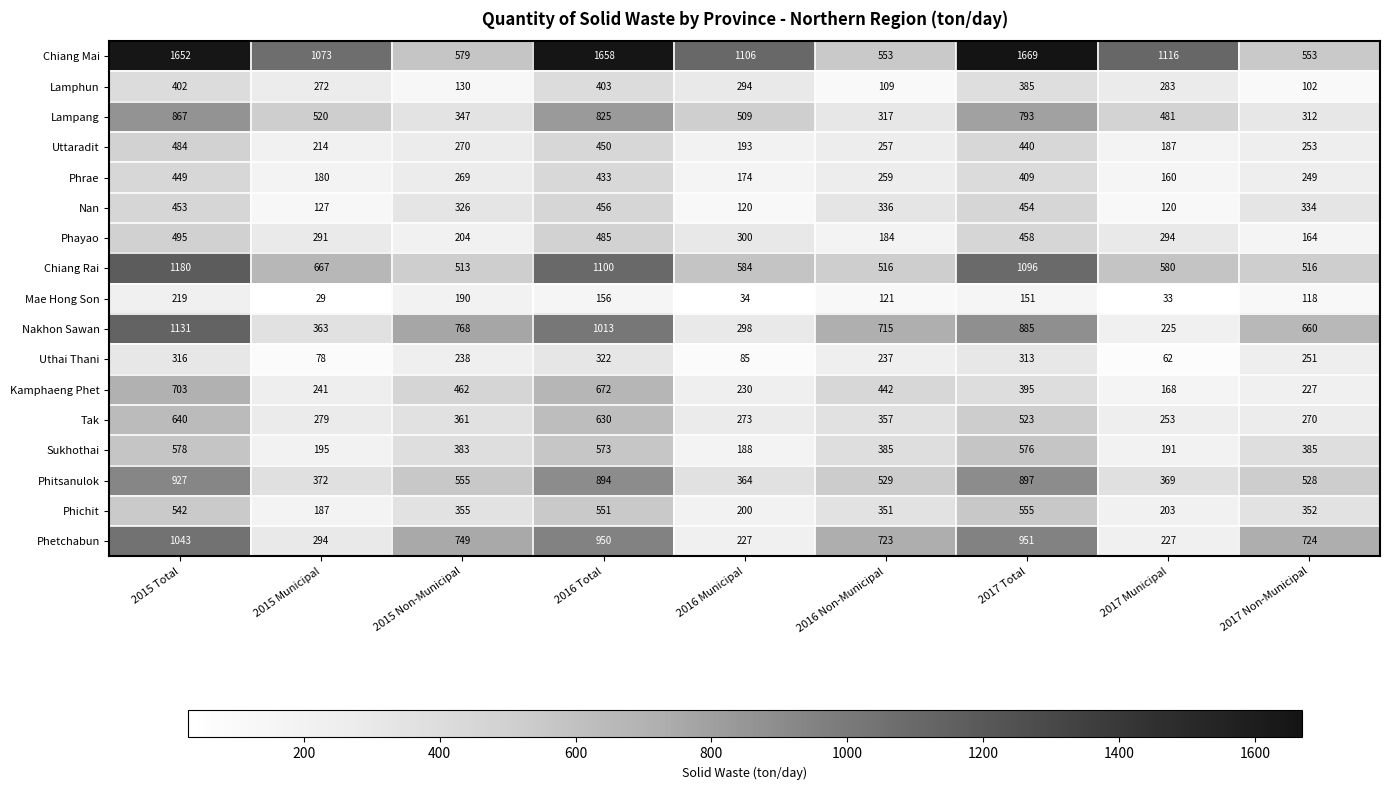

What is the greatest value displayed?

1669